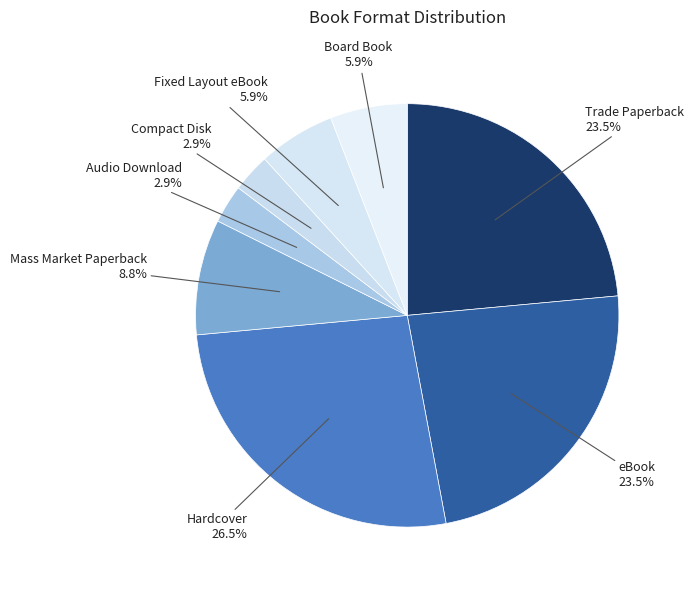

To the nearest percent, what is the difference between the largest and smallest slice percentages?

24%